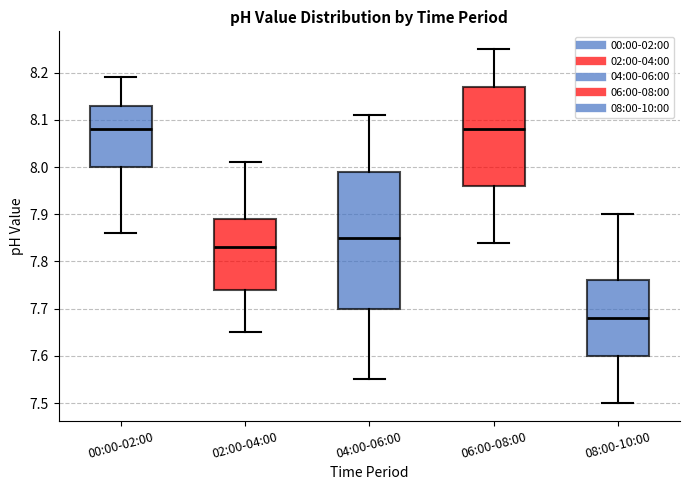

Reading left to right, read every box against the y-axis: the position of its median line, the range the box covers, and the ends of its whiskers. The values are not printed on the chart, so give them approximately, as read against the axis.

00:00-02:00: median 8.08, box 8.00 to 8.13, whiskers 7.86 to 8.19
02:00-04:00: median 7.83, box 7.74 to 7.89, whiskers 7.65 to 8.01
04:00-06:00: median 7.85, box 7.70 to 7.99, whiskers 7.55 to 8.11
06:00-08:00: median 8.08, box 7.96 to 8.17, whiskers 7.84 to 8.25
08:00-10:00: median 7.68, box 7.60 to 7.76, whiskers 7.50 to 7.90